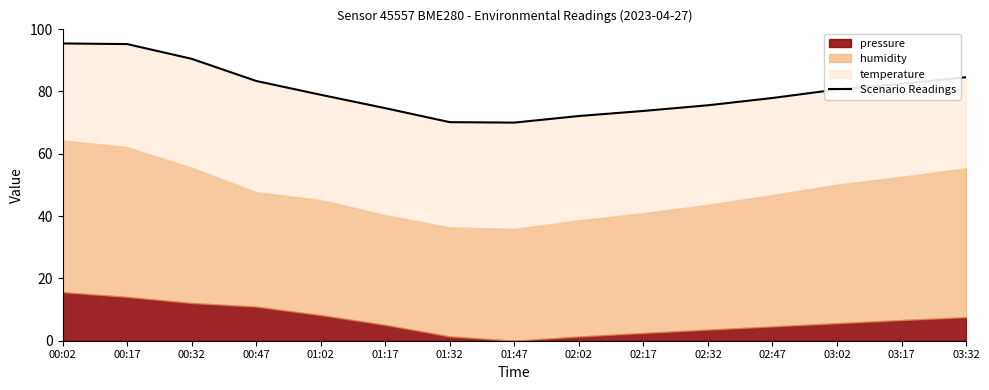

How many lines are shown in the chart?

1